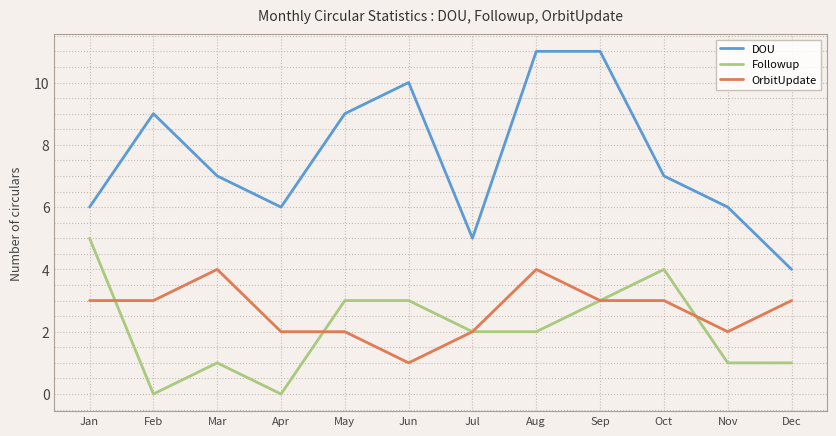

Which series has the largest total across all categories?

DOU